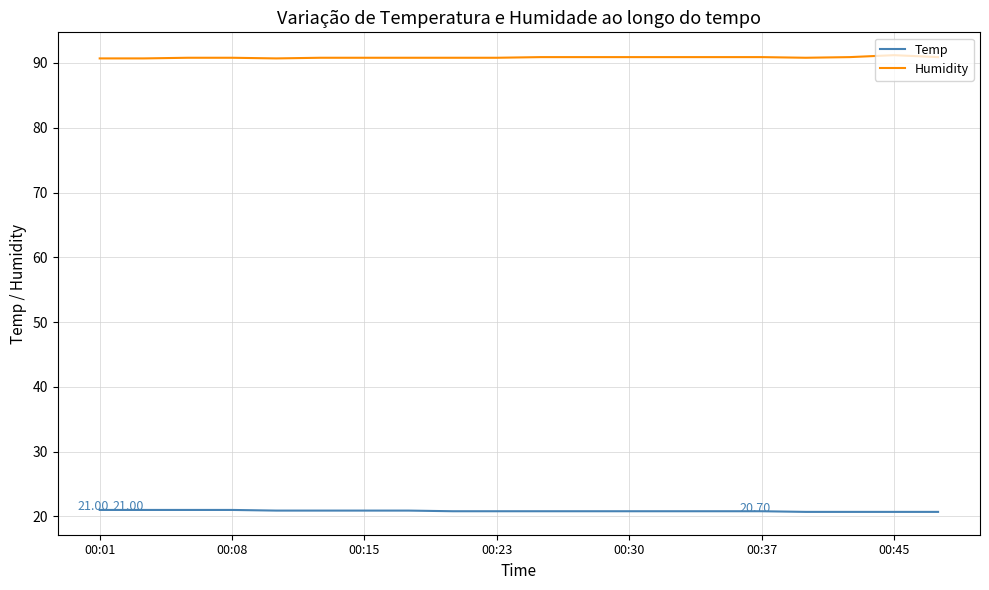

True or false: Temp and Humidity intersect in this chart.

False